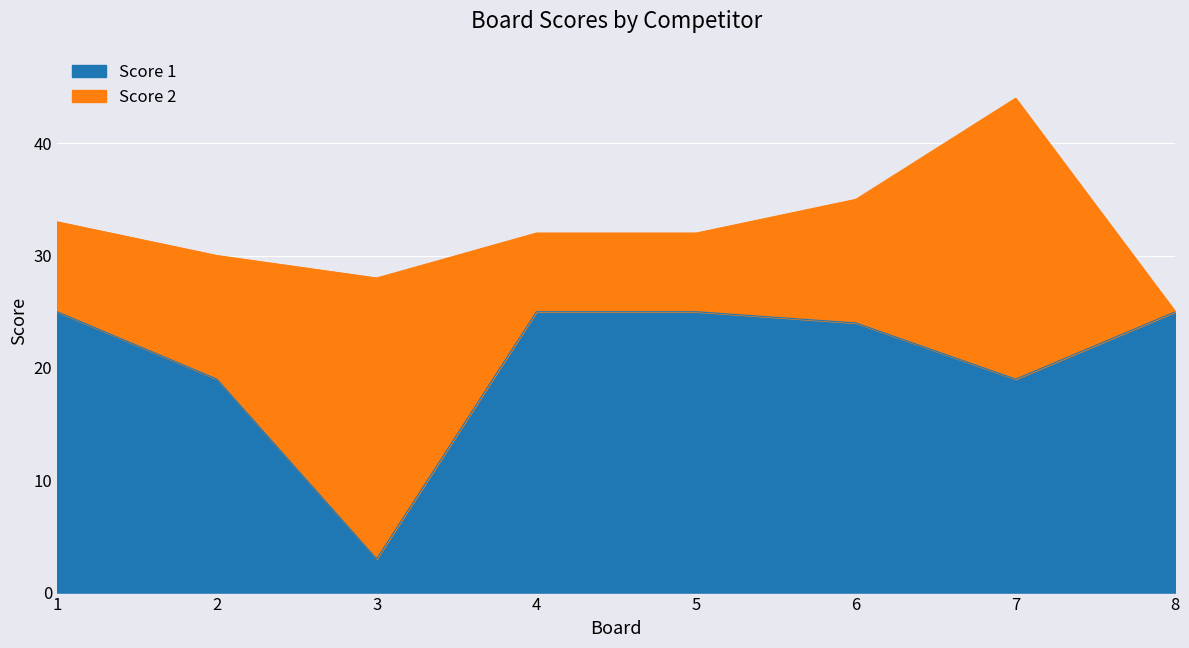

What is the smallest value displayed?

3